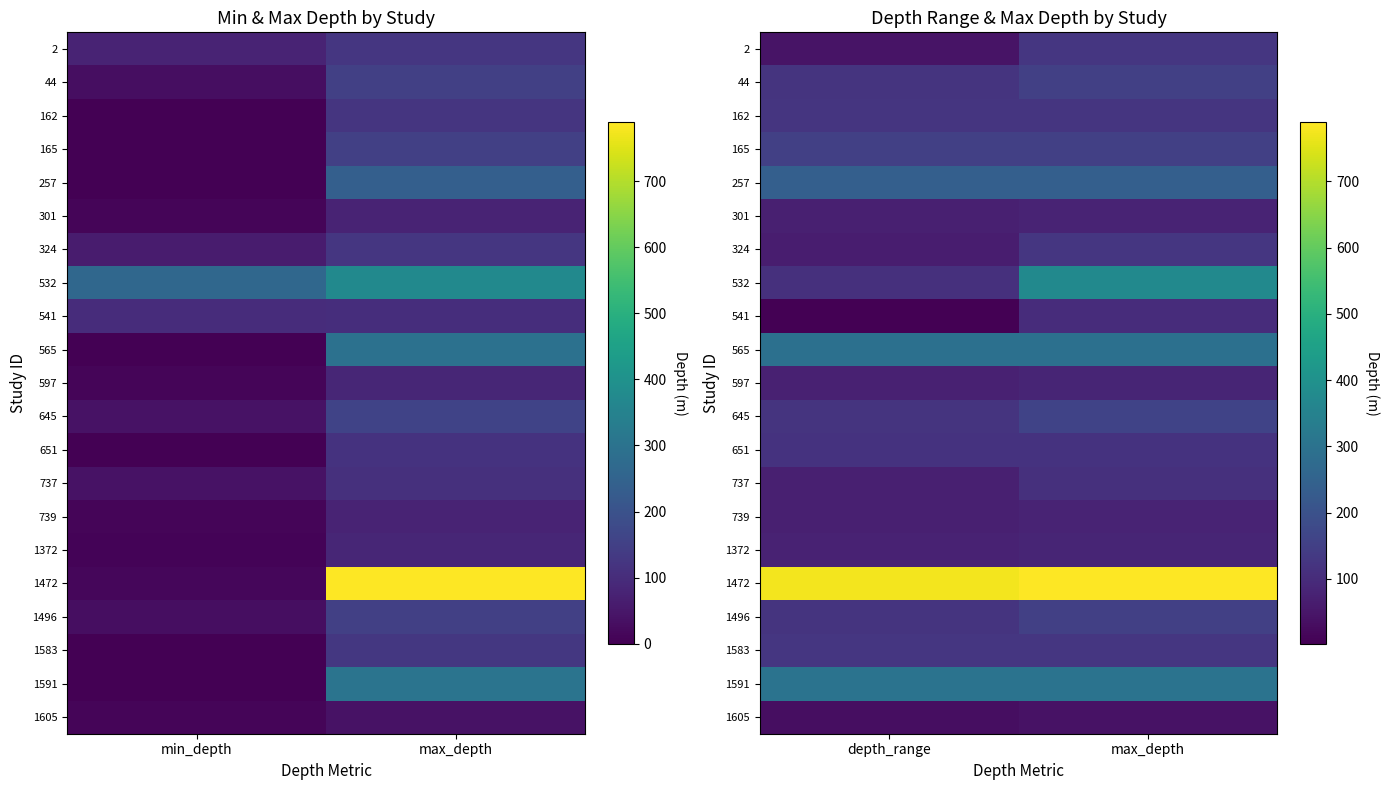

List the series in order of their peak value, highest first.

1472, 532, 1591, 565, 257, 645, 44, 165, 1496, 1583, 2, 324, 162, 651, 737, 541, 597, 1372, 301, 739, 1605